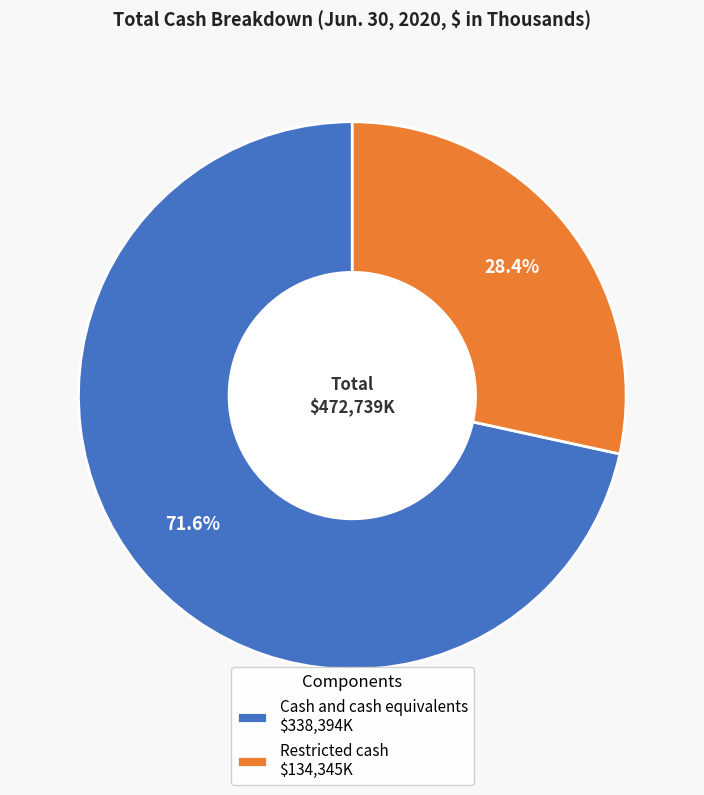

Does any single category account for the majority?

Yes